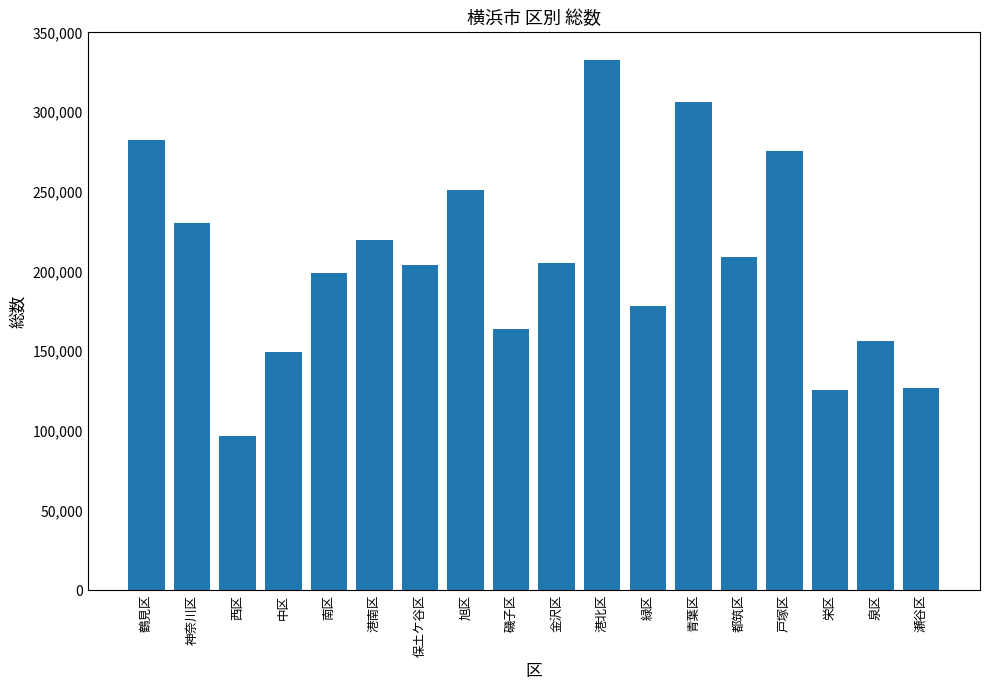

Is it true that the value at 南区 is 199273?

True